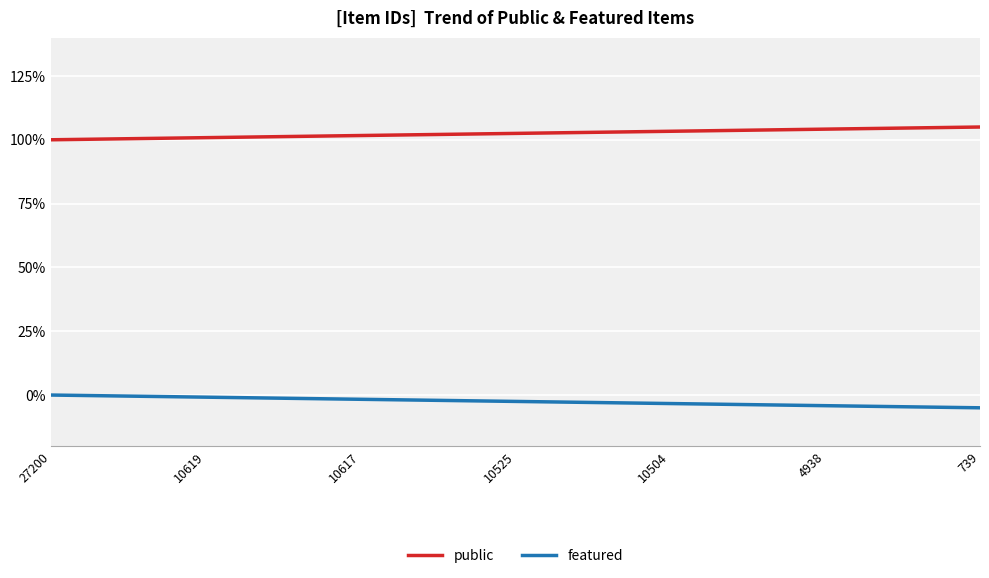

At how many categories does at least one series exceed 0?

7